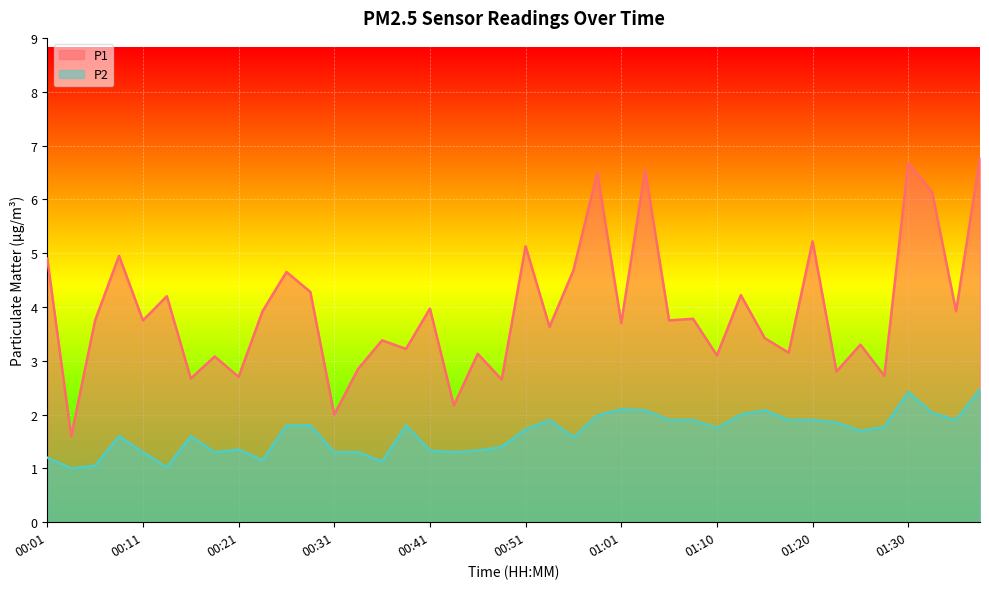

What is the spread (max minus min) of values at 01:13?

2.2